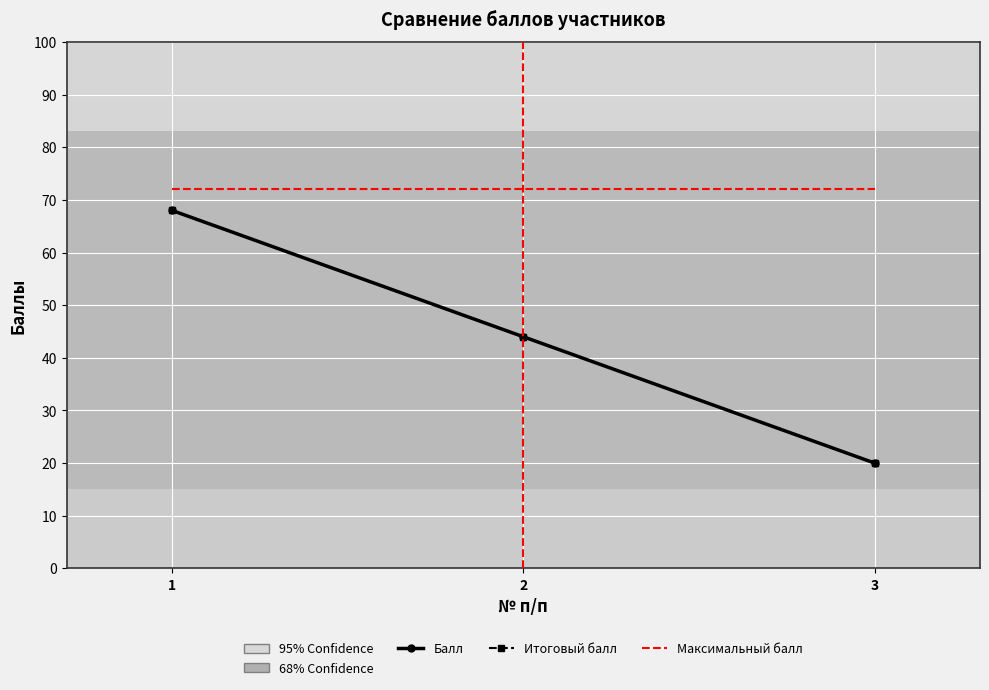

What is the spread (max minus min) of values at 2?

28